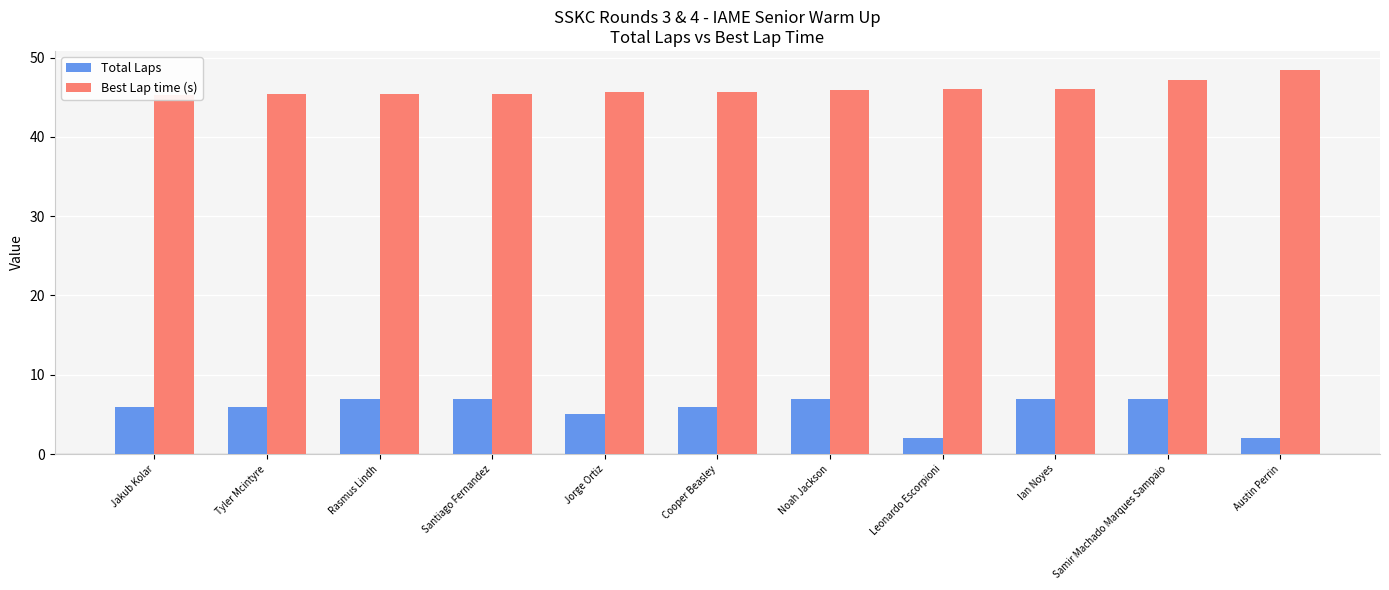

Which series has the largest total across all categories?

Best Lap time (s)